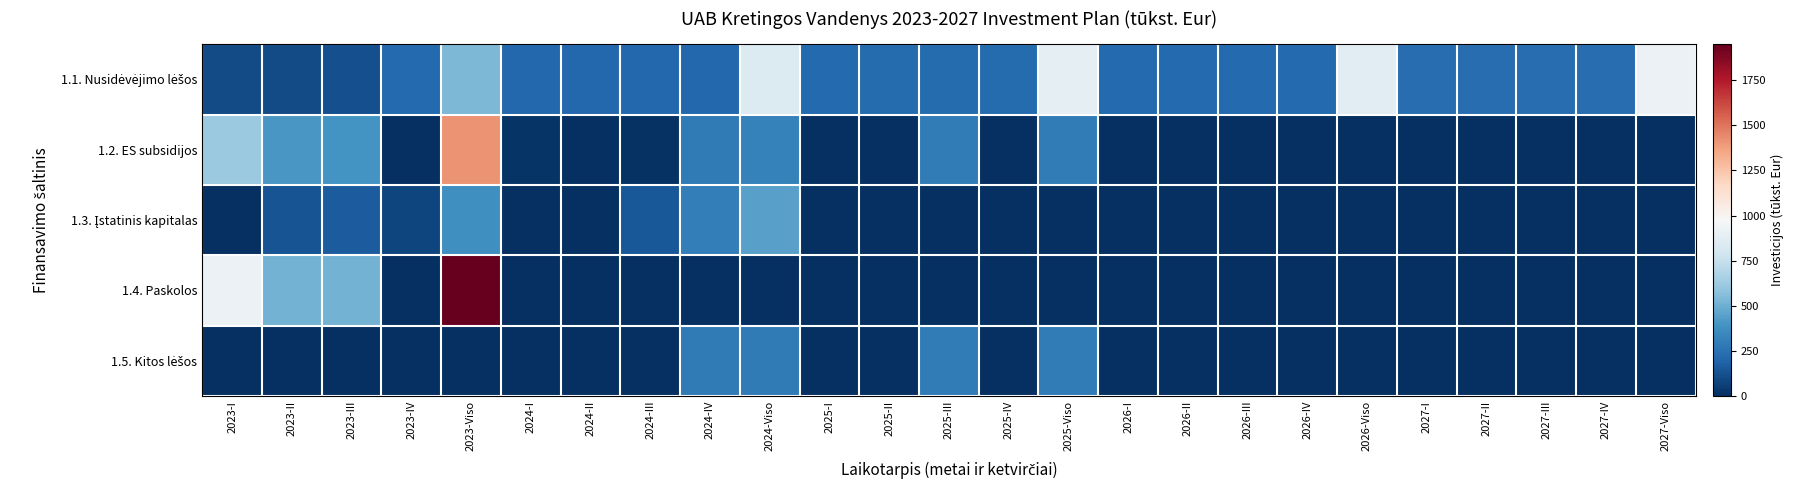

What is the total value across all series at 2026-IV?

219.7